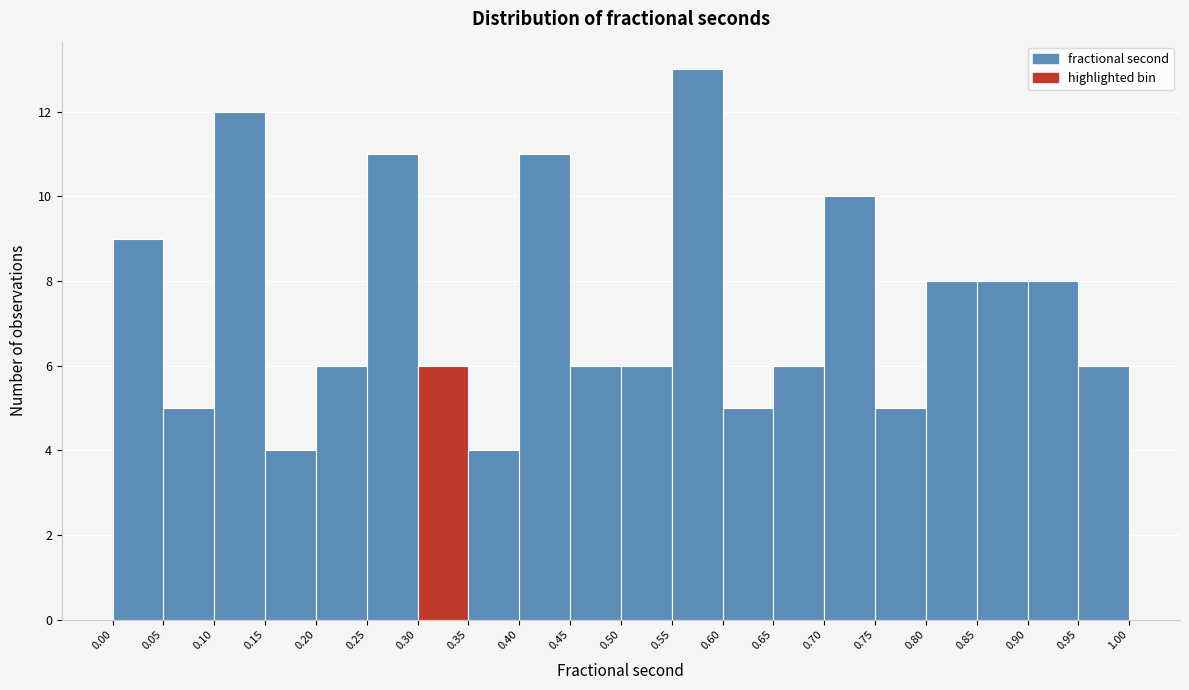

Reading left to right, transcribe this chart: for each bar, give the range it covers on the x-axis and its height. The values are not printed on the chart, so give them approximately, as read against the axis.

0.00 to 0.05: 9
0.05 to 0.10: 5
0.10 to 0.15: 12
0.15 to 0.20: 4
0.20 to 0.25: 6
0.25 to 0.30: 11
0.30 to 0.35: 6
0.35 to 0.40: 4
0.40 to 0.45: 11
0.45 to 0.50: 6
0.50 to 0.55: 6
0.55 to 0.60: 13
0.60 to 0.65: 5
0.65 to 0.70: 6
0.70 to 0.75: 10
0.75 to 0.80: 5
0.80 to 0.85: 8
0.85 to 0.90: 8
0.90 to 0.95: 8
0.95 to 1.00: 6